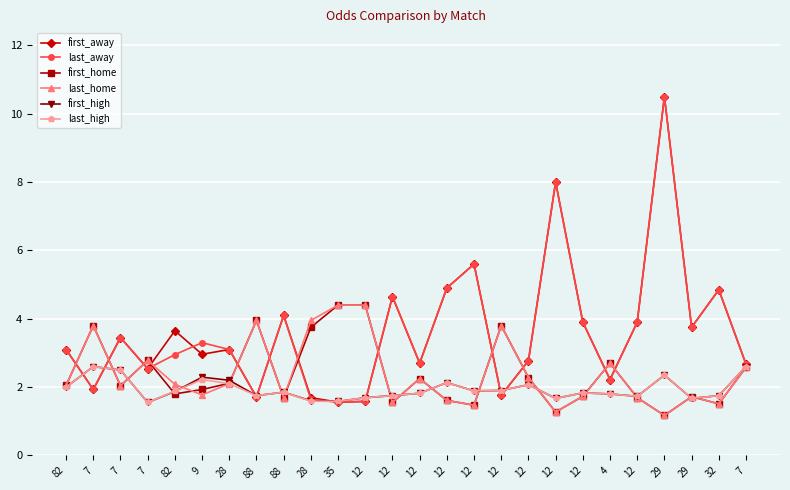

Rank the series by their maximum value, from highest to lowest.

first_away, last_away, first_home, last_home, first_high, last_high